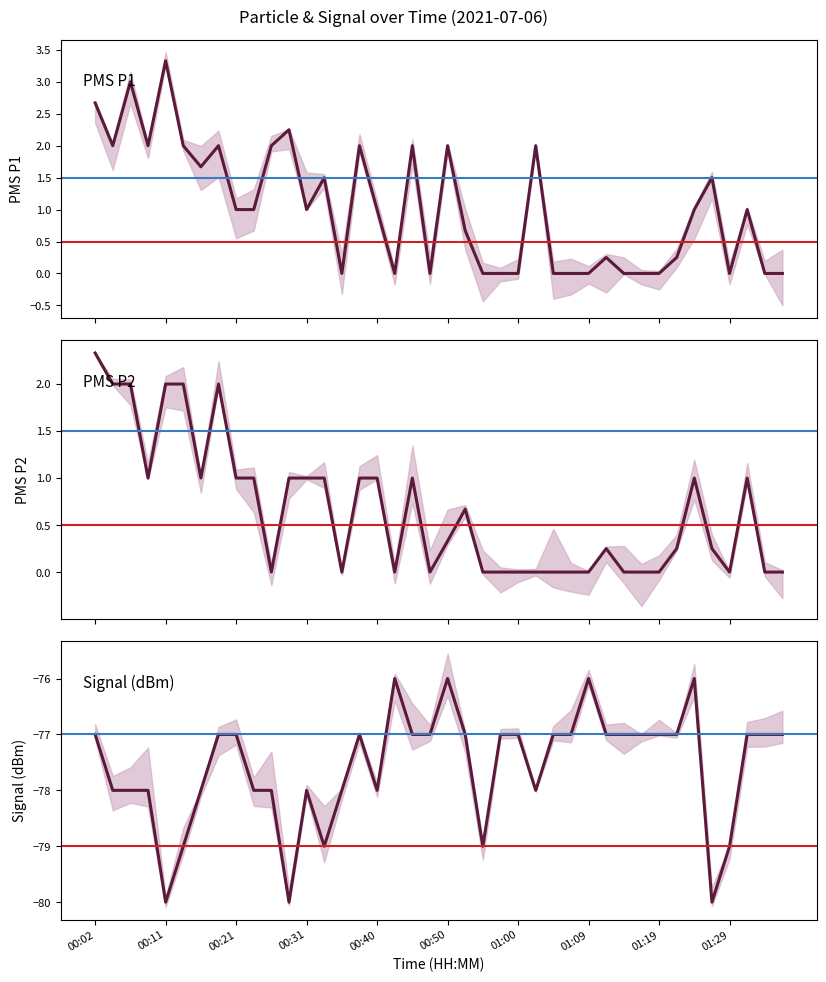

What is the difference between the maximum and minimum values in the Signal series?

4.0